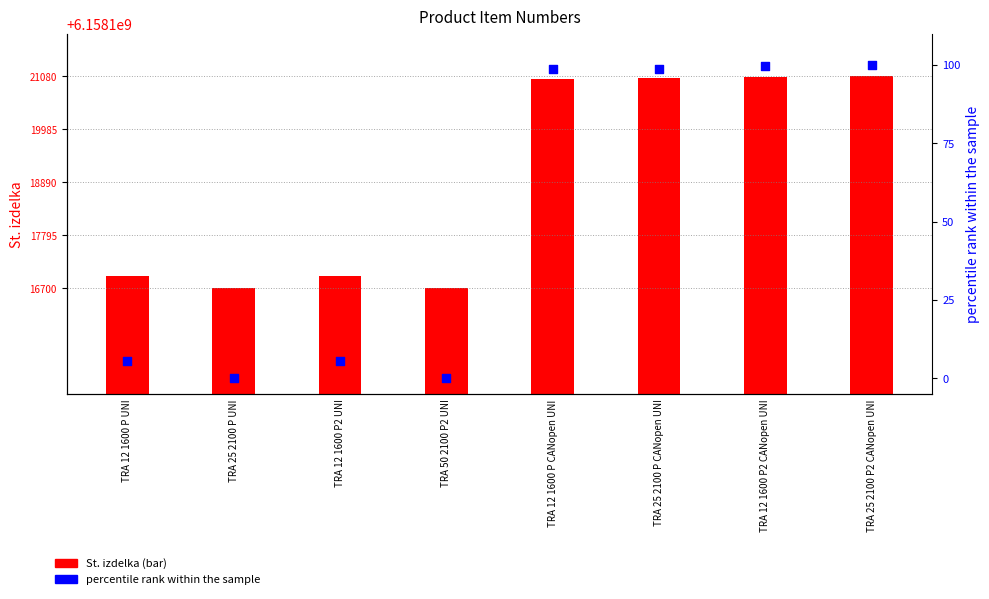

What is the total value across all series at TRA 25 2100 P2 CANopen UNI?

6158121180.0